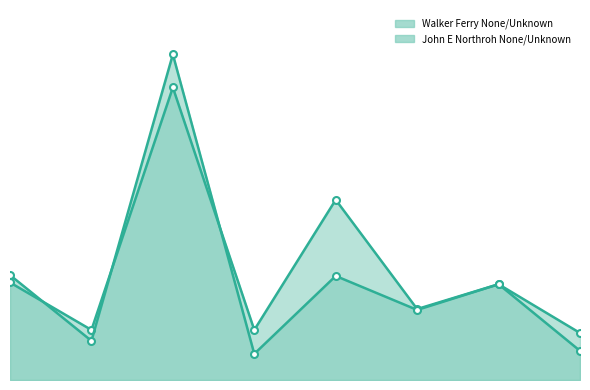

How many lines are shown in the chart?

2